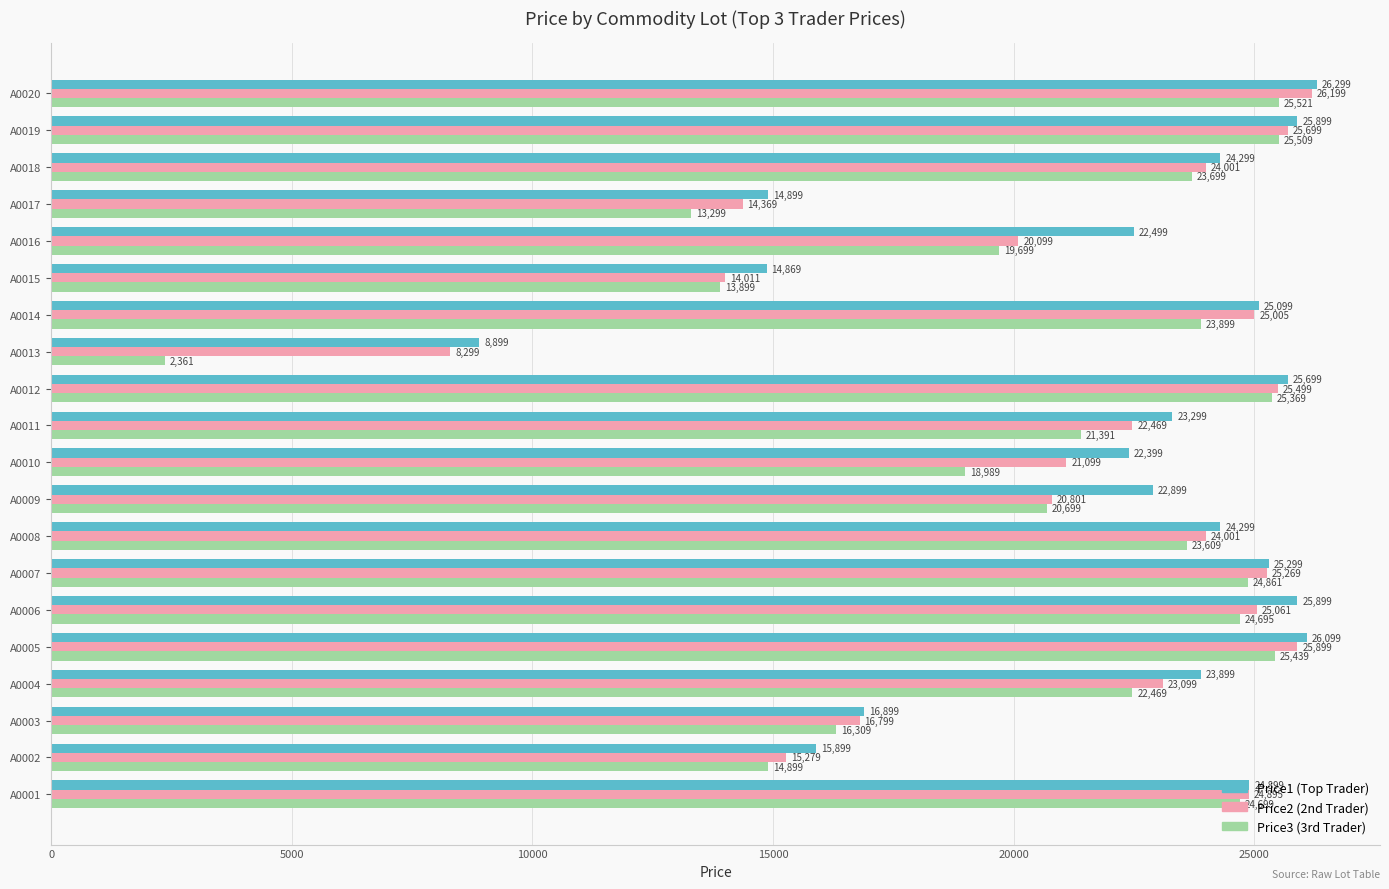

What is the spread (max minus min) of values at A0006?

1204